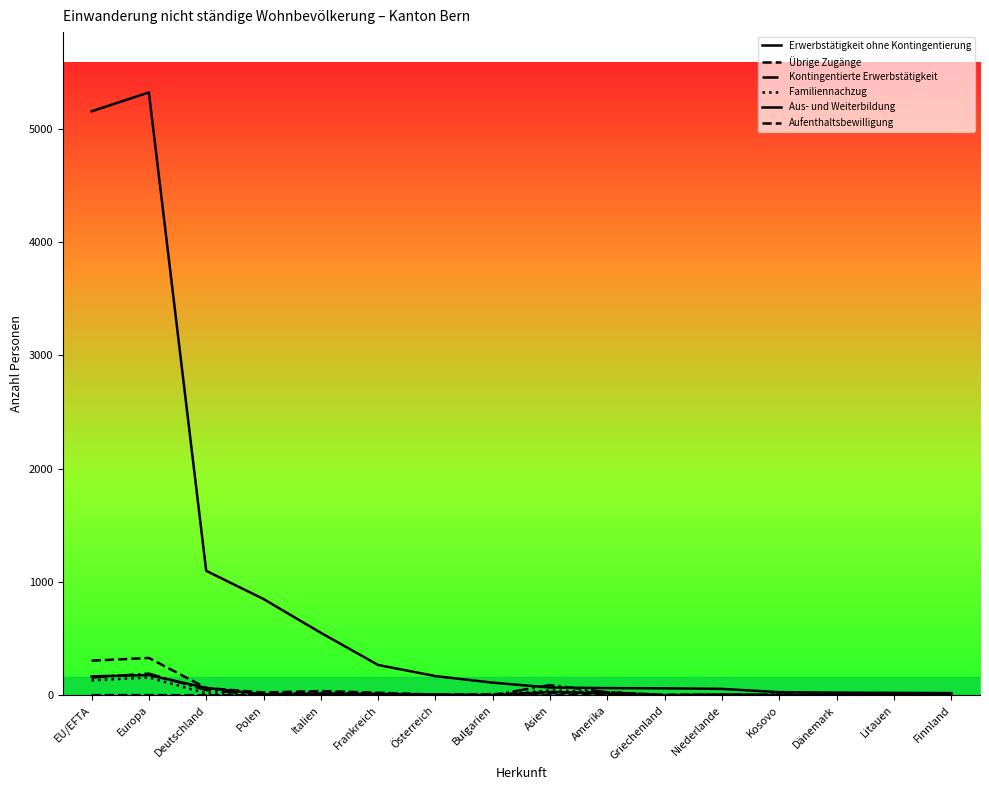

Does the chart display data point markers on the line(s)?

No